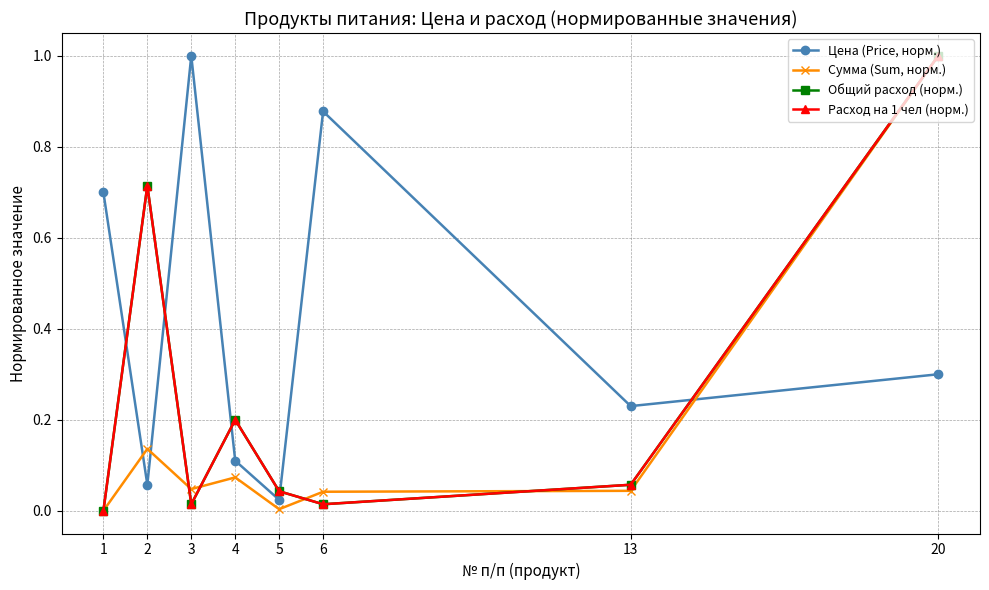

The value of Цена (Price, норм.) at 2 is 0.1. True or false?

False